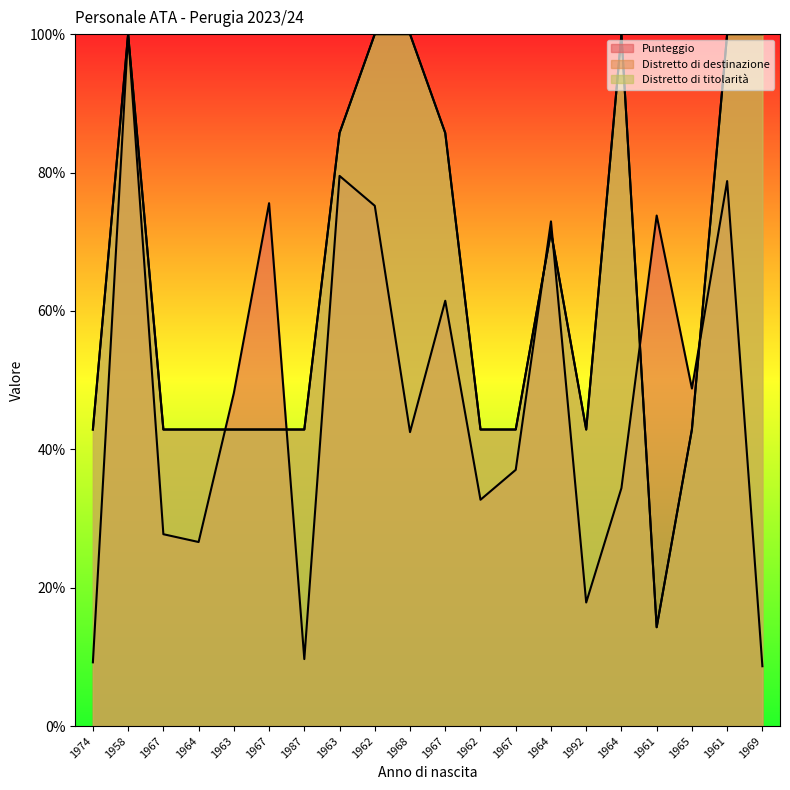

What is the spread (max minus min) of values at 1992?

25.0